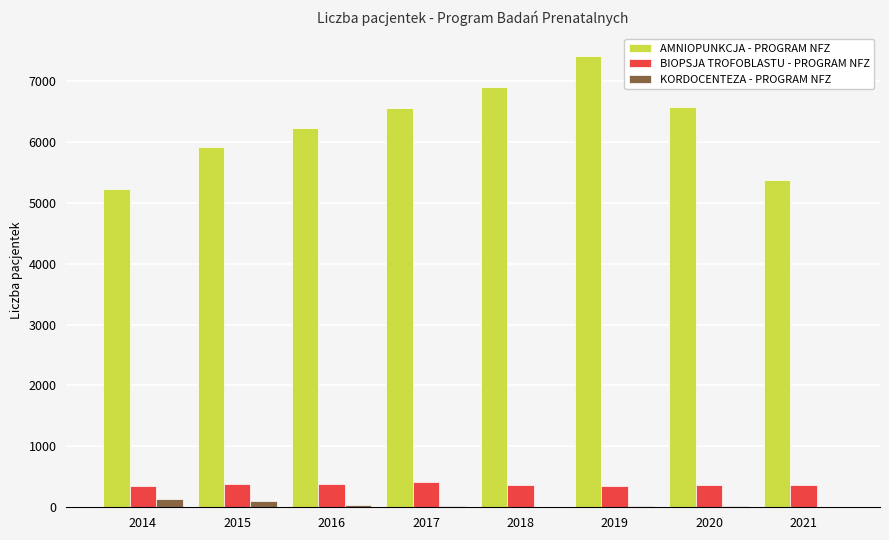

True or false: KORDOCENTEZA - PROGRAM NFZ has a value of 105 at 2015.

True